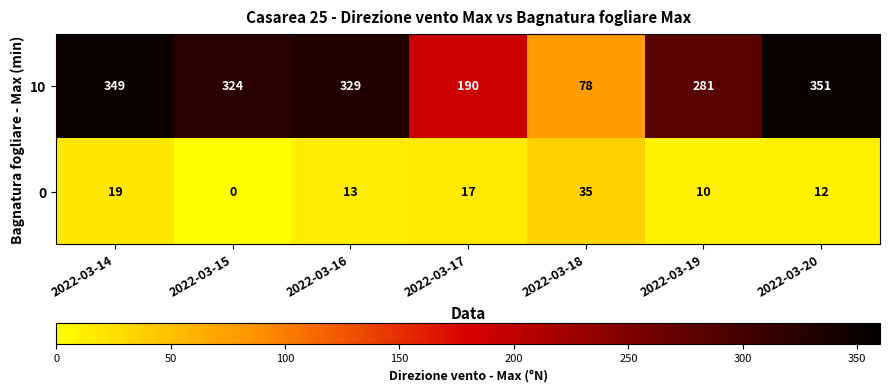

What is the sum of all 10 values?

1902